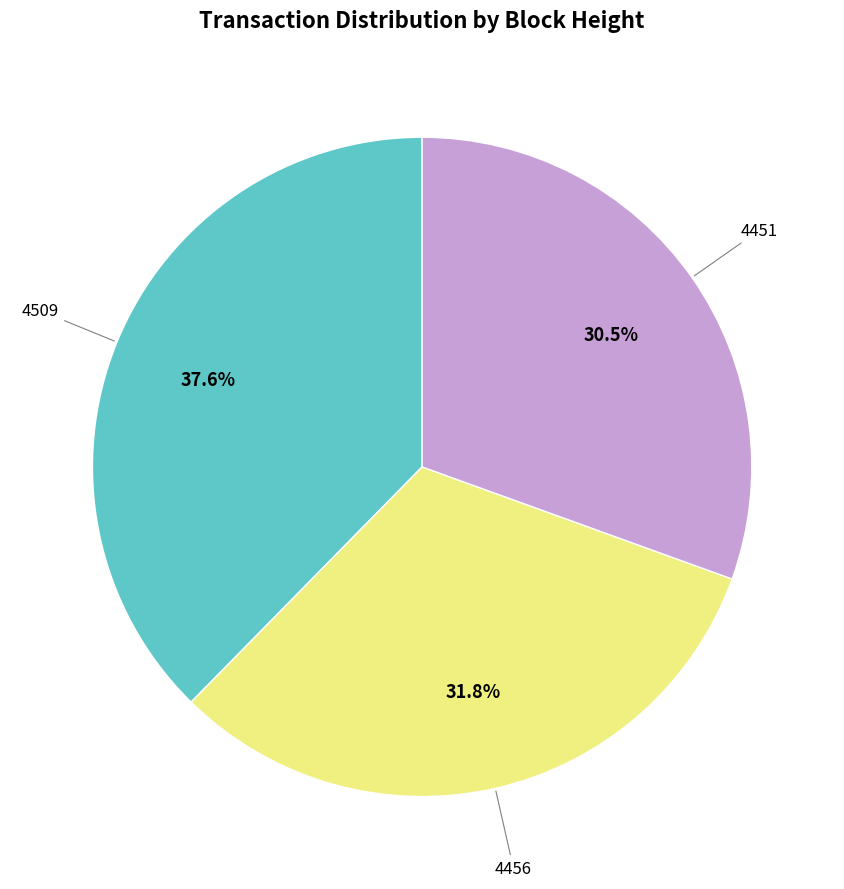

Count the number of slices in the pie.

3